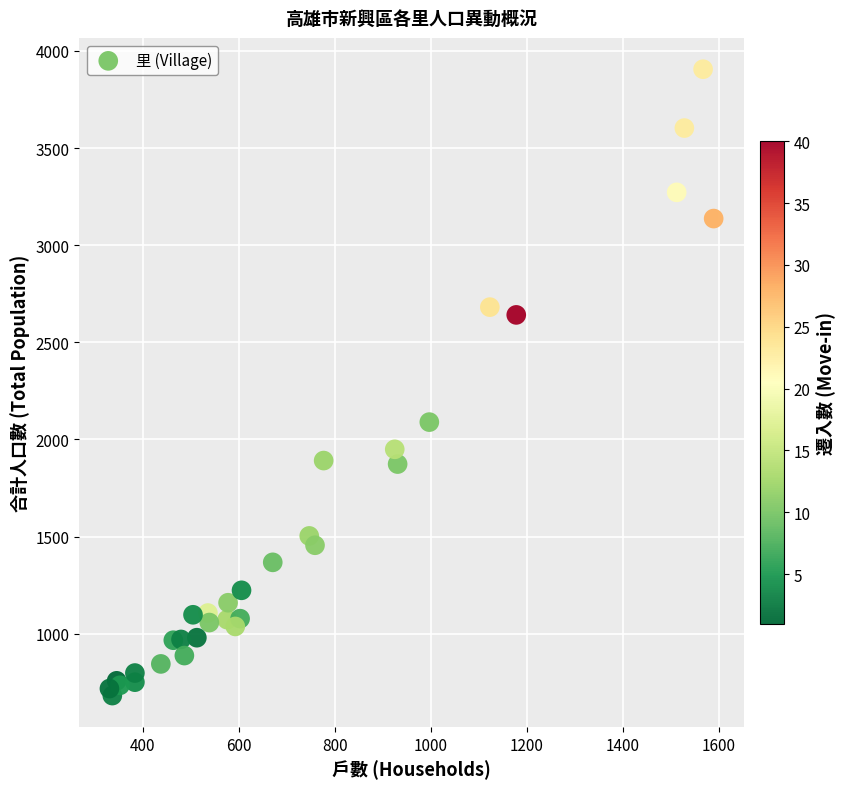

What Y value in the scatter plot is closest to 2293?

2089